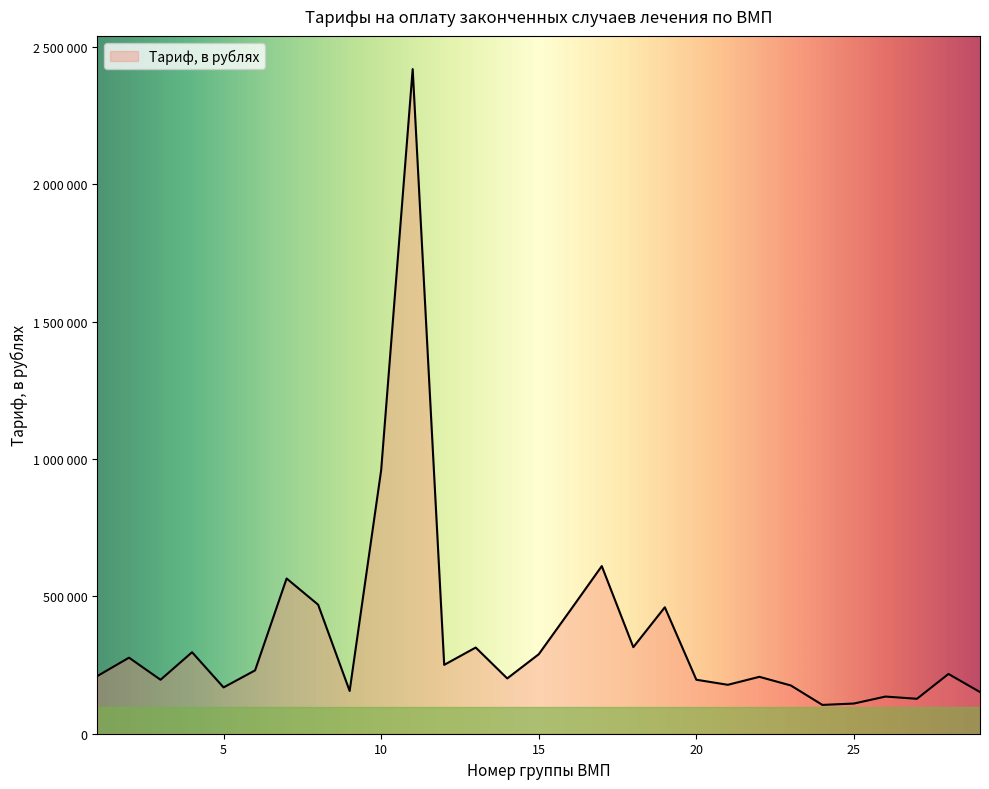

What is the smallest value displayed?

104866.1